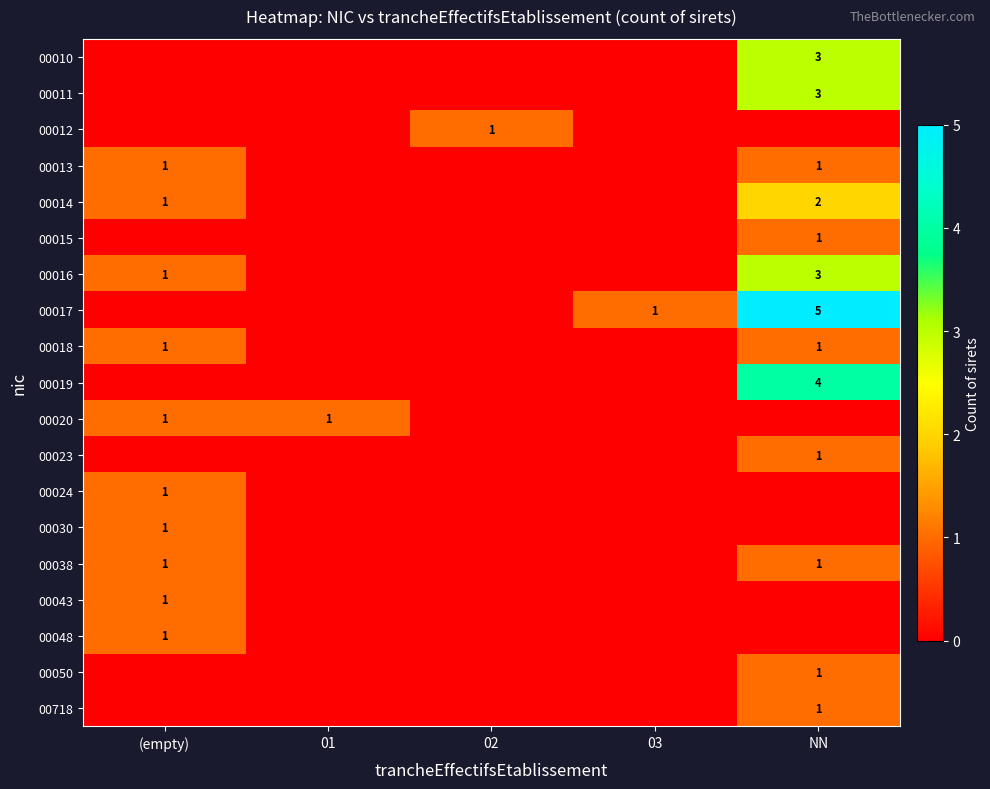

The value of 00038 at NN is 0. True or false?

False